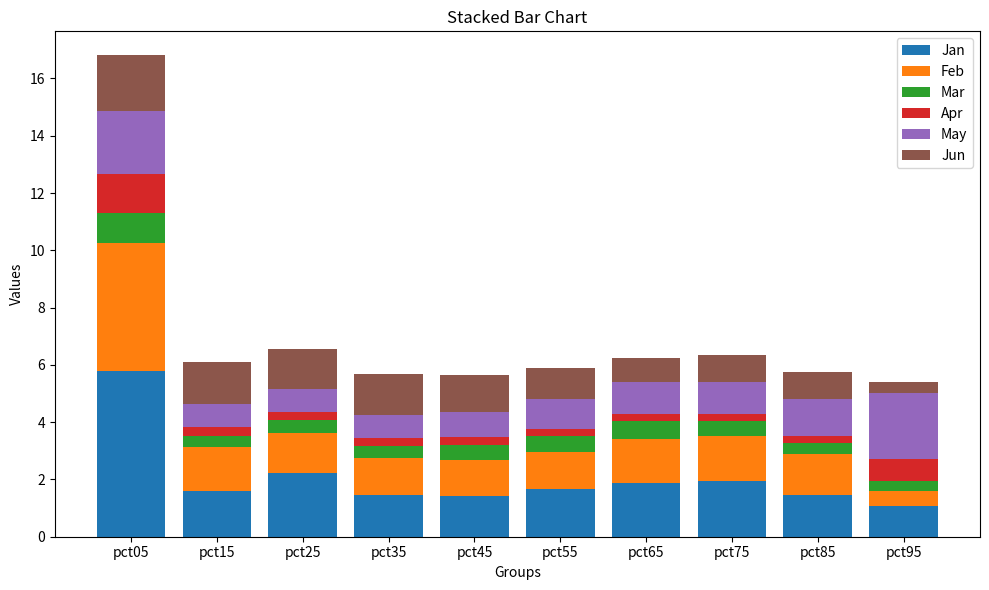

What is the difference between the maximum and minimum values in the Jan series?

4.7